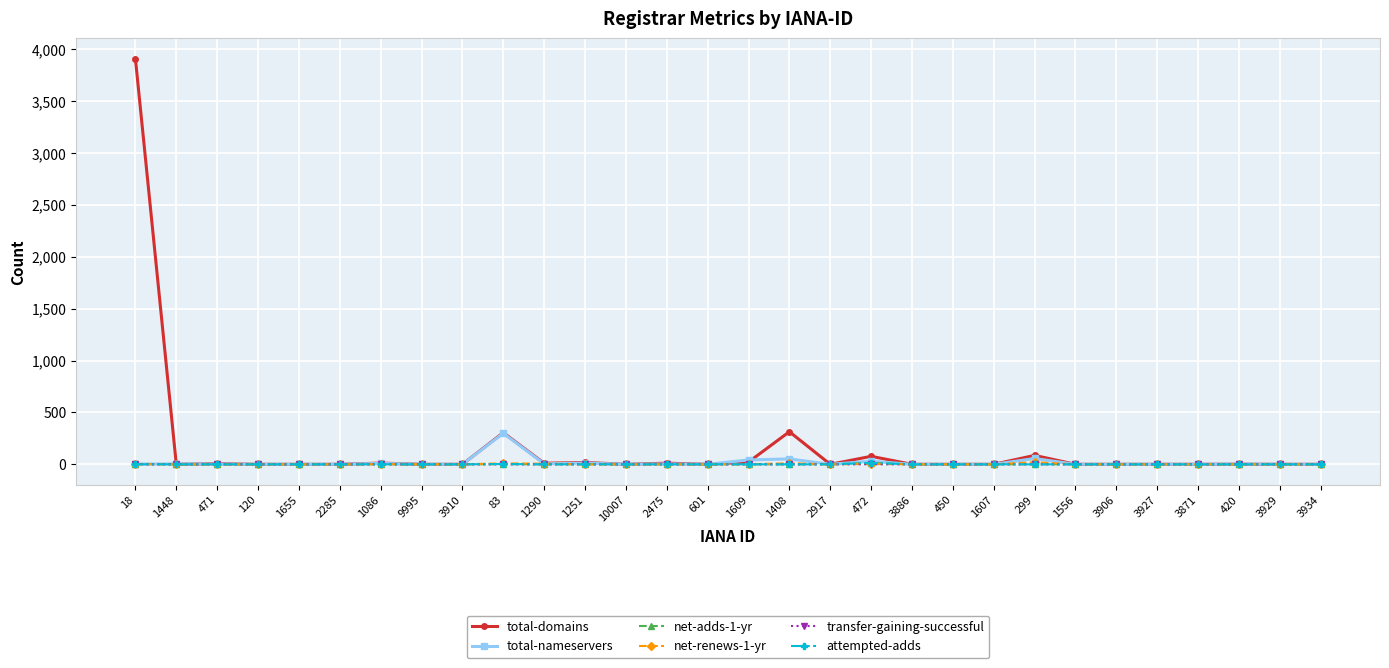

What is the difference between the maximum and minimum values in the transfer-gaining-successful series?

1